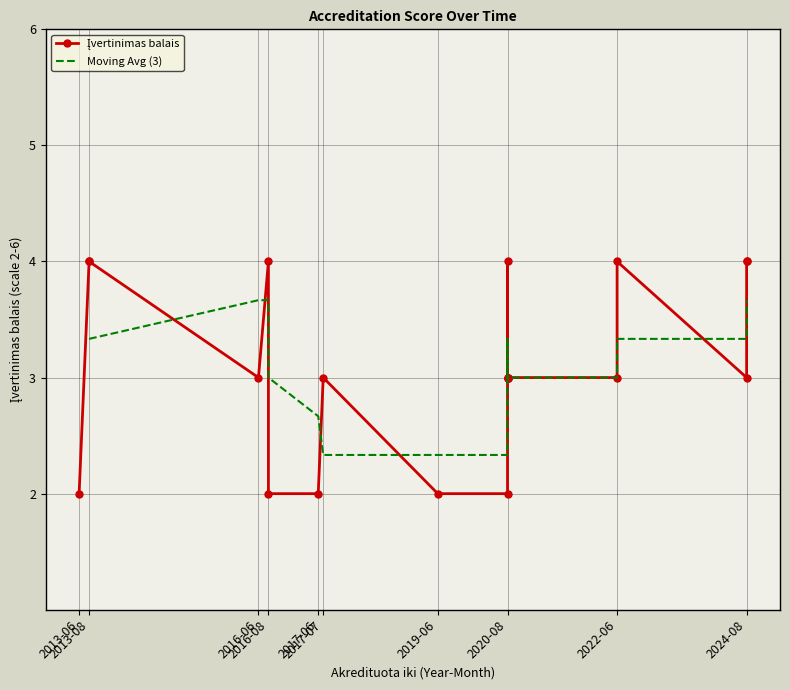

Is this an area chart (filled region under the line)?

No